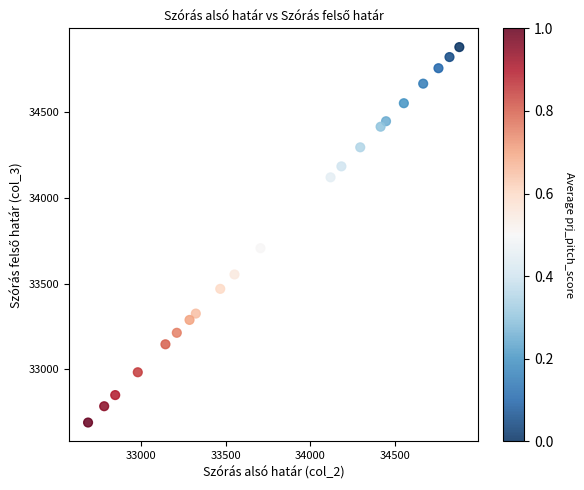

What is the range of X values (max minus min)?

2188